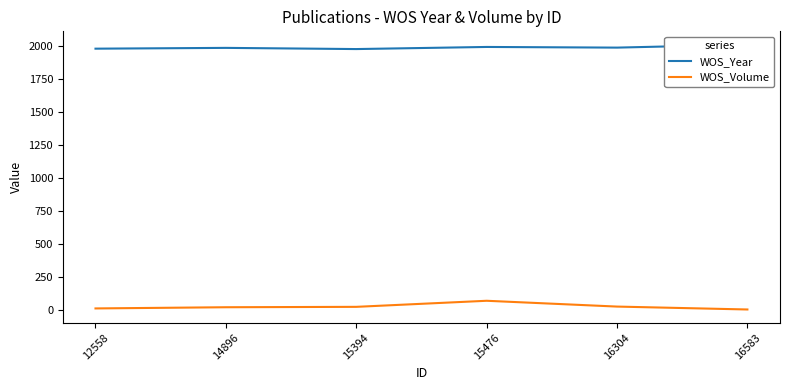

What is the difference between the maximum and minimum values in the WOS_Year series?

34